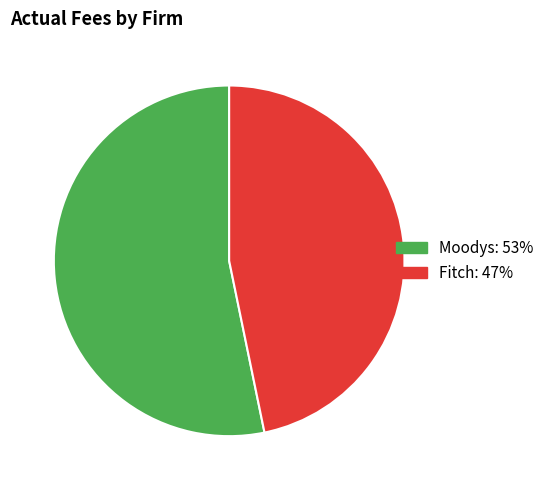

What is the ratio of the value at Moodys to the value at Fitch?

1.1